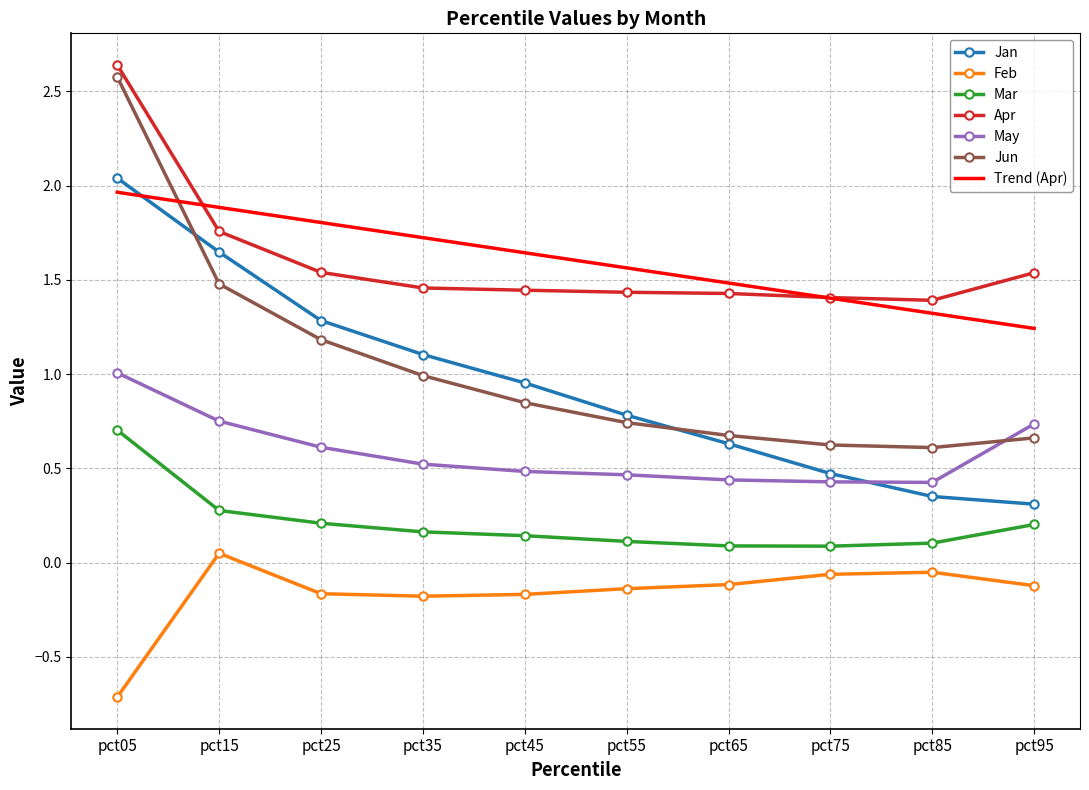

Which label corresponds to the smallest value in the chart?

pct05